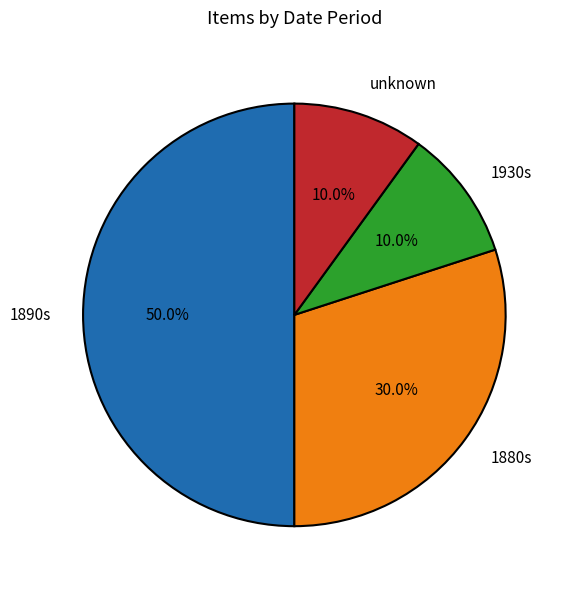

Which slice is the largest?

1890s